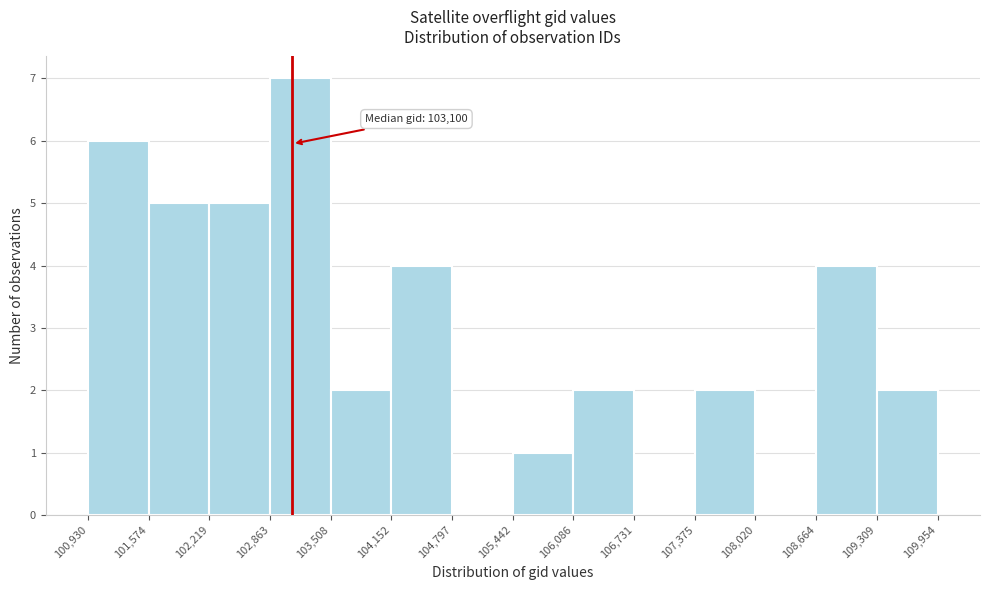

Which range on the x-axis has the tallest bar?

102,863 to 103,508